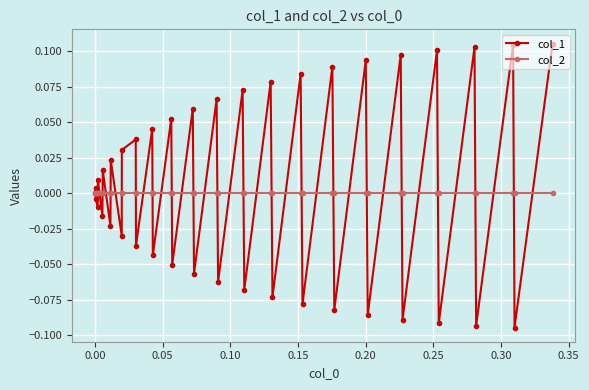

List the series in order of their peak value, highest first.

col_1, col_2